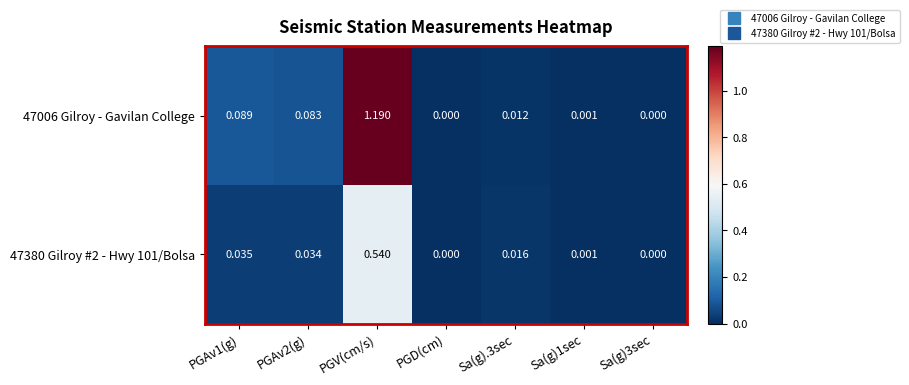

Which category has the highest value in the 47380 Gilroy #2 - Hwy 101/Bolsa series?

PGV(cm/s)